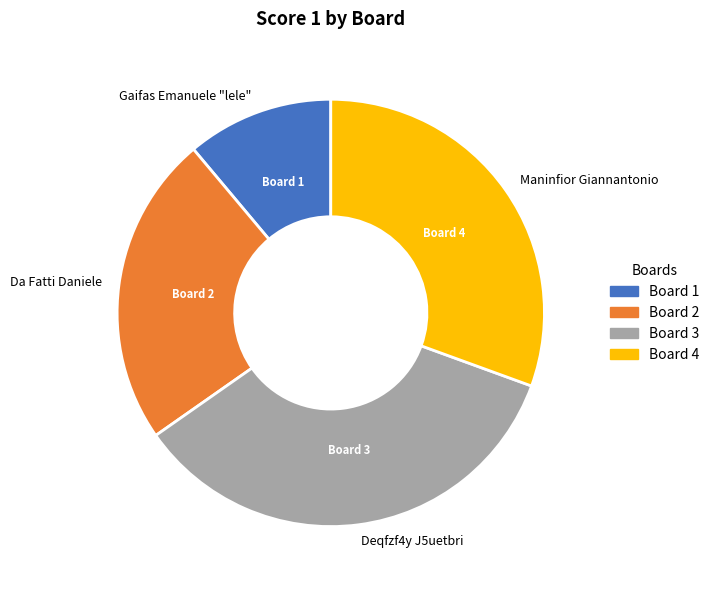

True or false: Deqfzf4y J5uetbri accounts for 35% of the total.

True